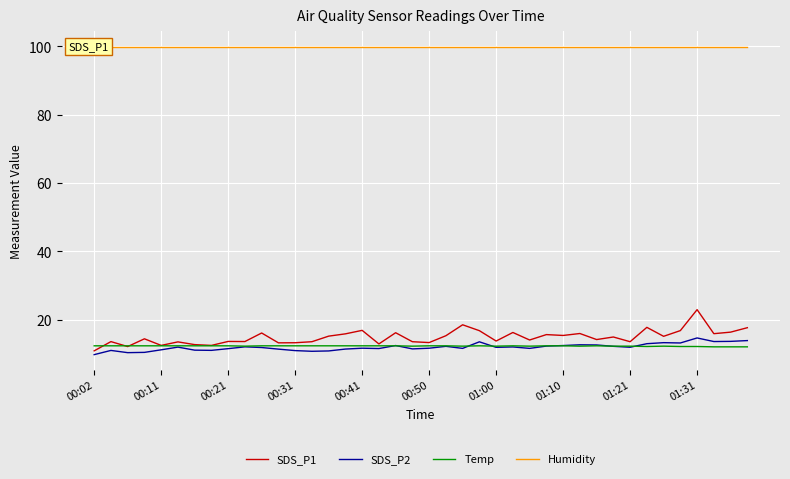

What is the maximum value for Temp?

12.4